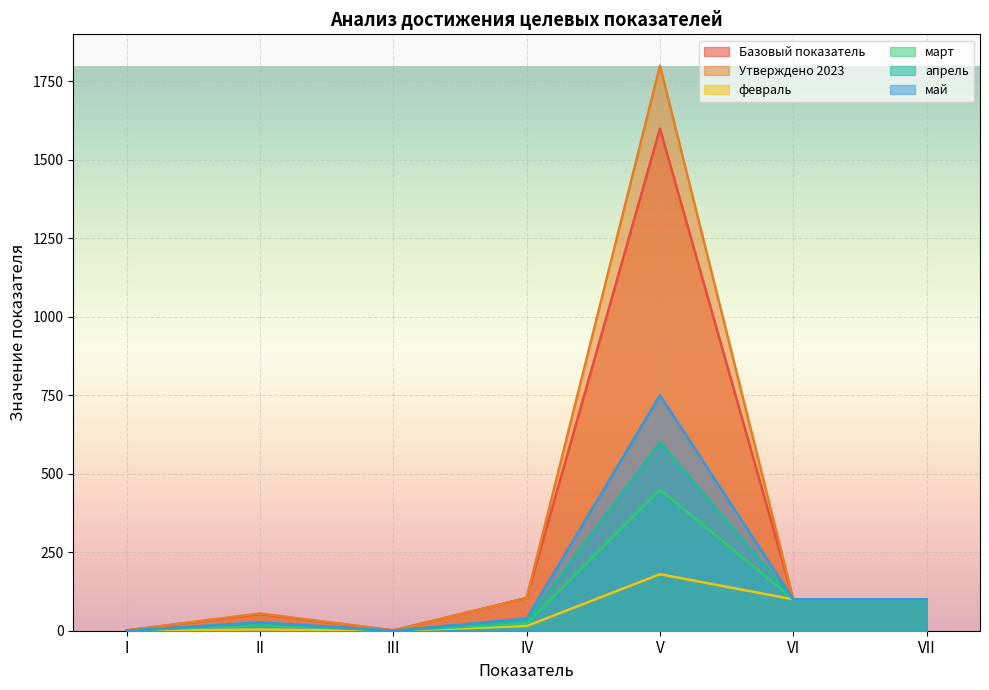

What is the difference between the maximum and minimum values in the Базовый показатель series?

1599